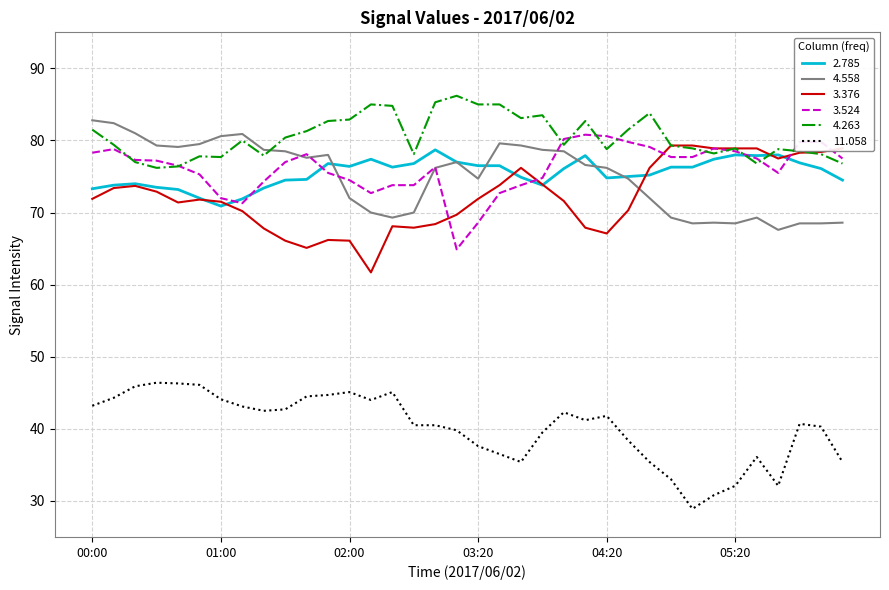

What is the greatest value displayed?

86.2